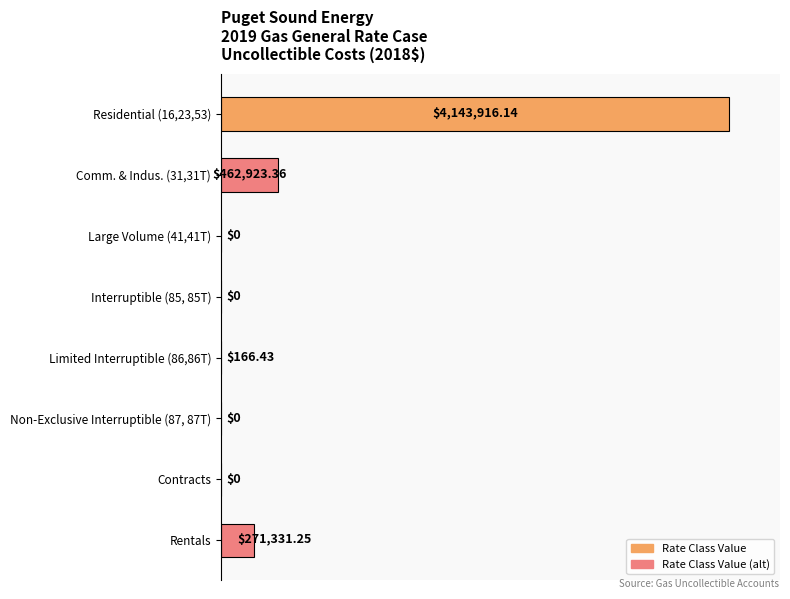

What is the greatest value displayed?

100.0